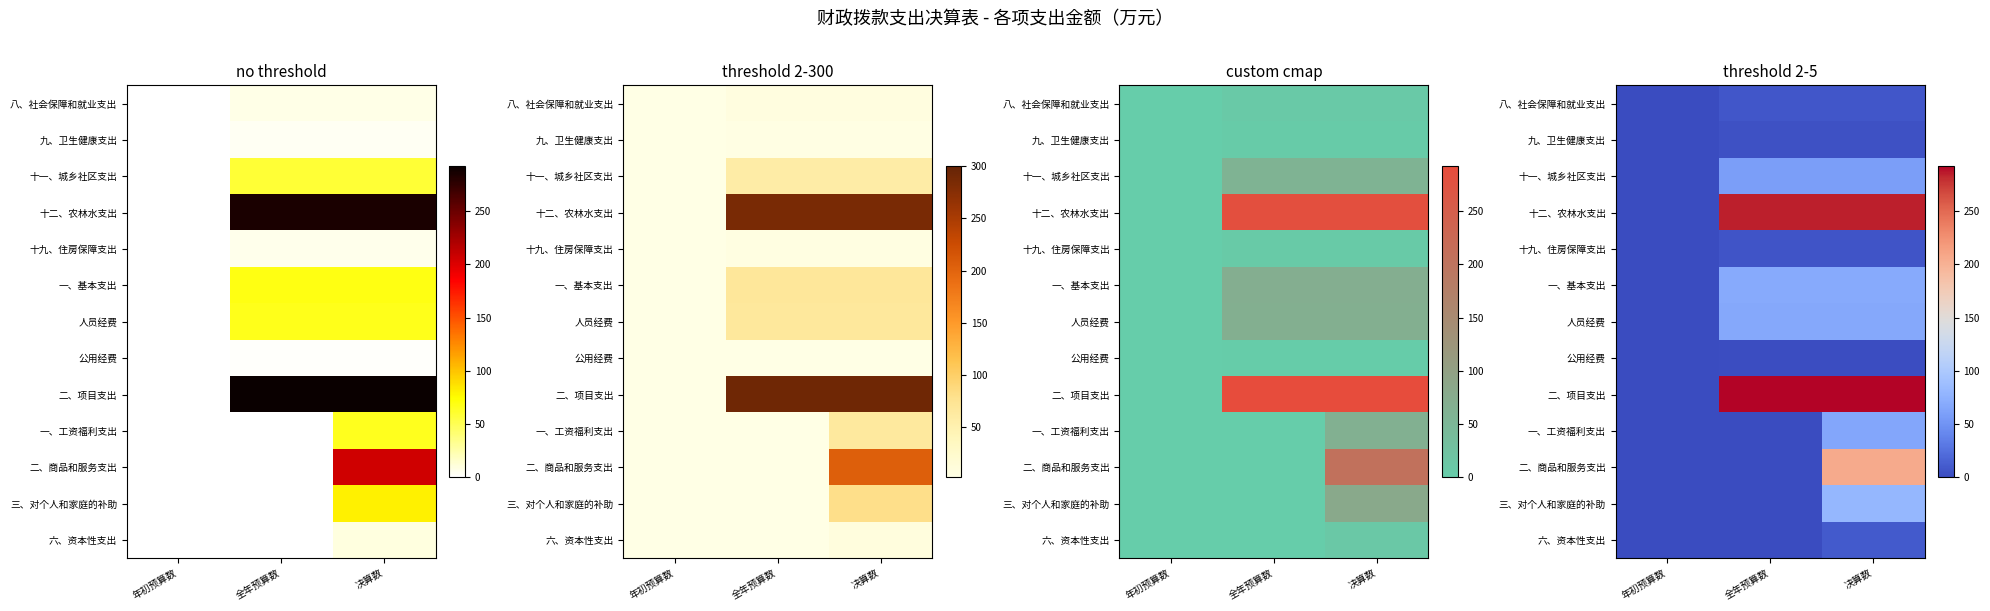

Which series has the largest total across all categories?

二、项目支出